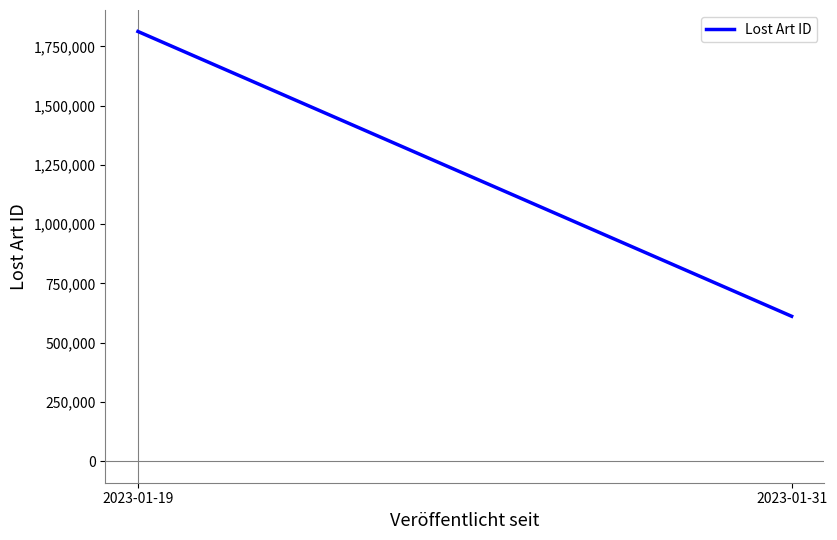

How many values are between 611546 and 1812867?

2